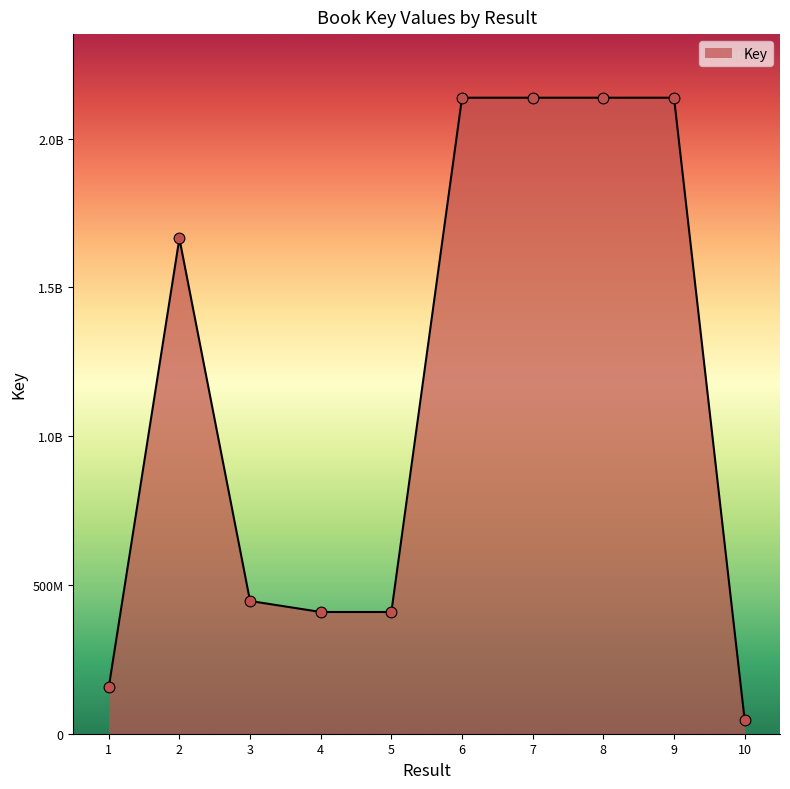

Approximately how many times larger is the value at 3 compared to 1?

2.9